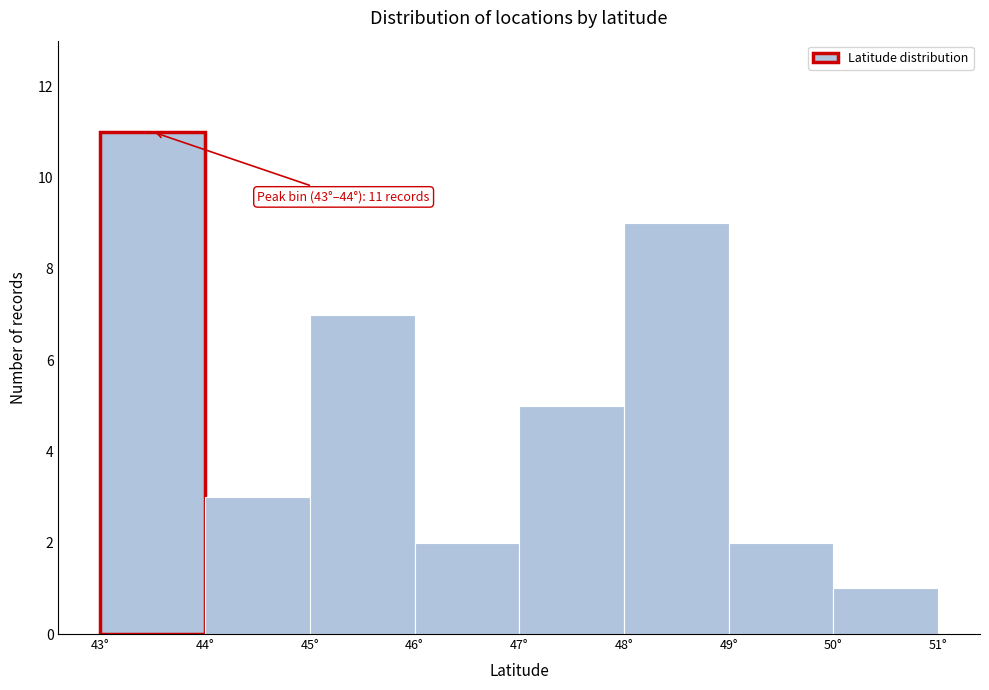

Which range on the x-axis has the tallest bar?

43 to 44